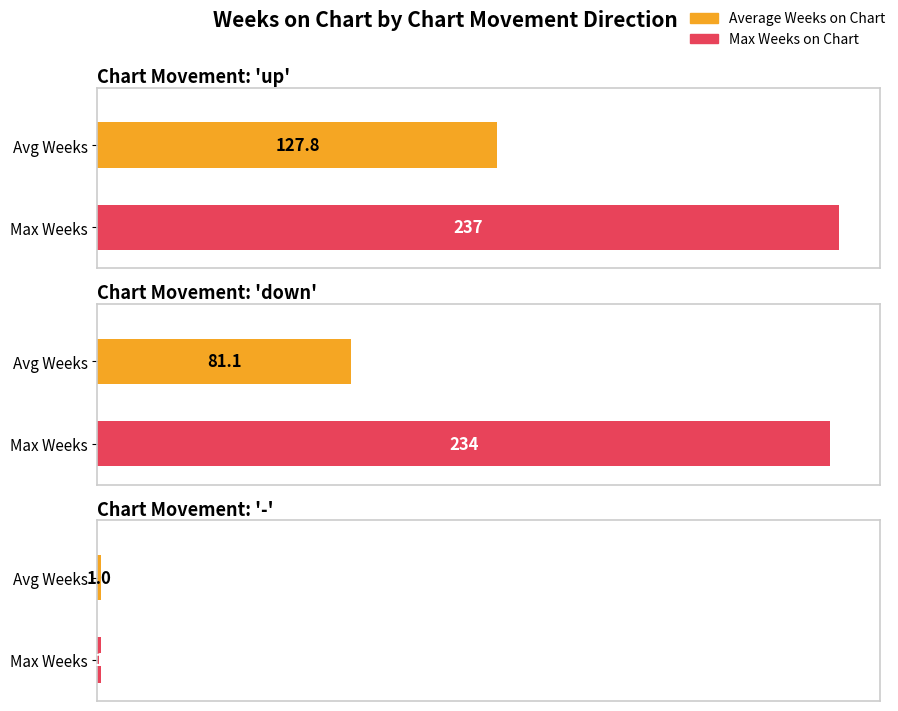

Count the number of categories in the chart.

3